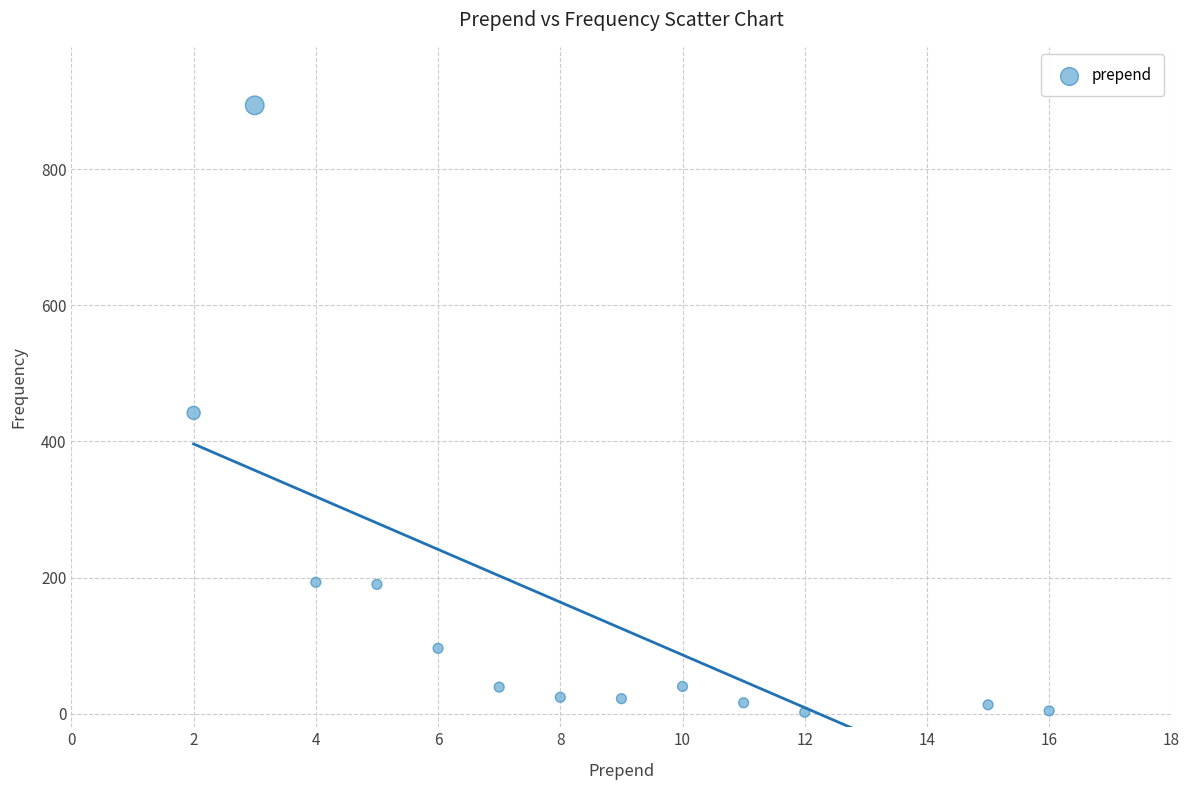

What is the range of X values (max minus min)?

14